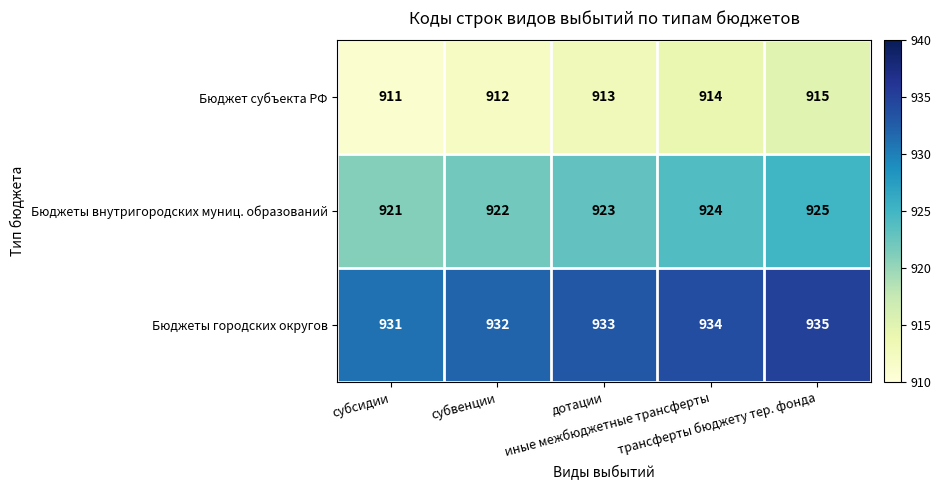

What is the average value of the Бюджеты городских округов series?

933